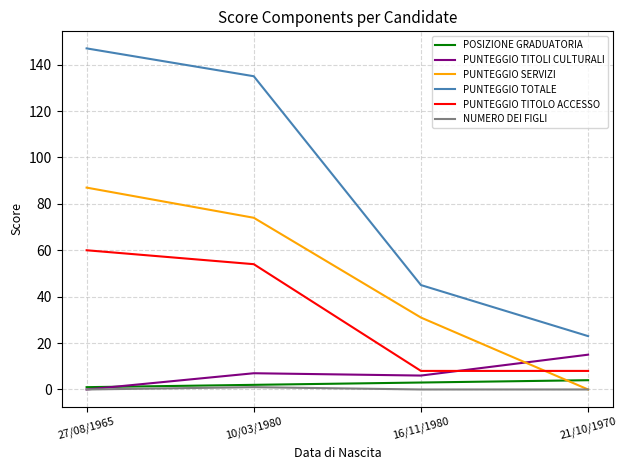

How many categories are shown in the chart?

4